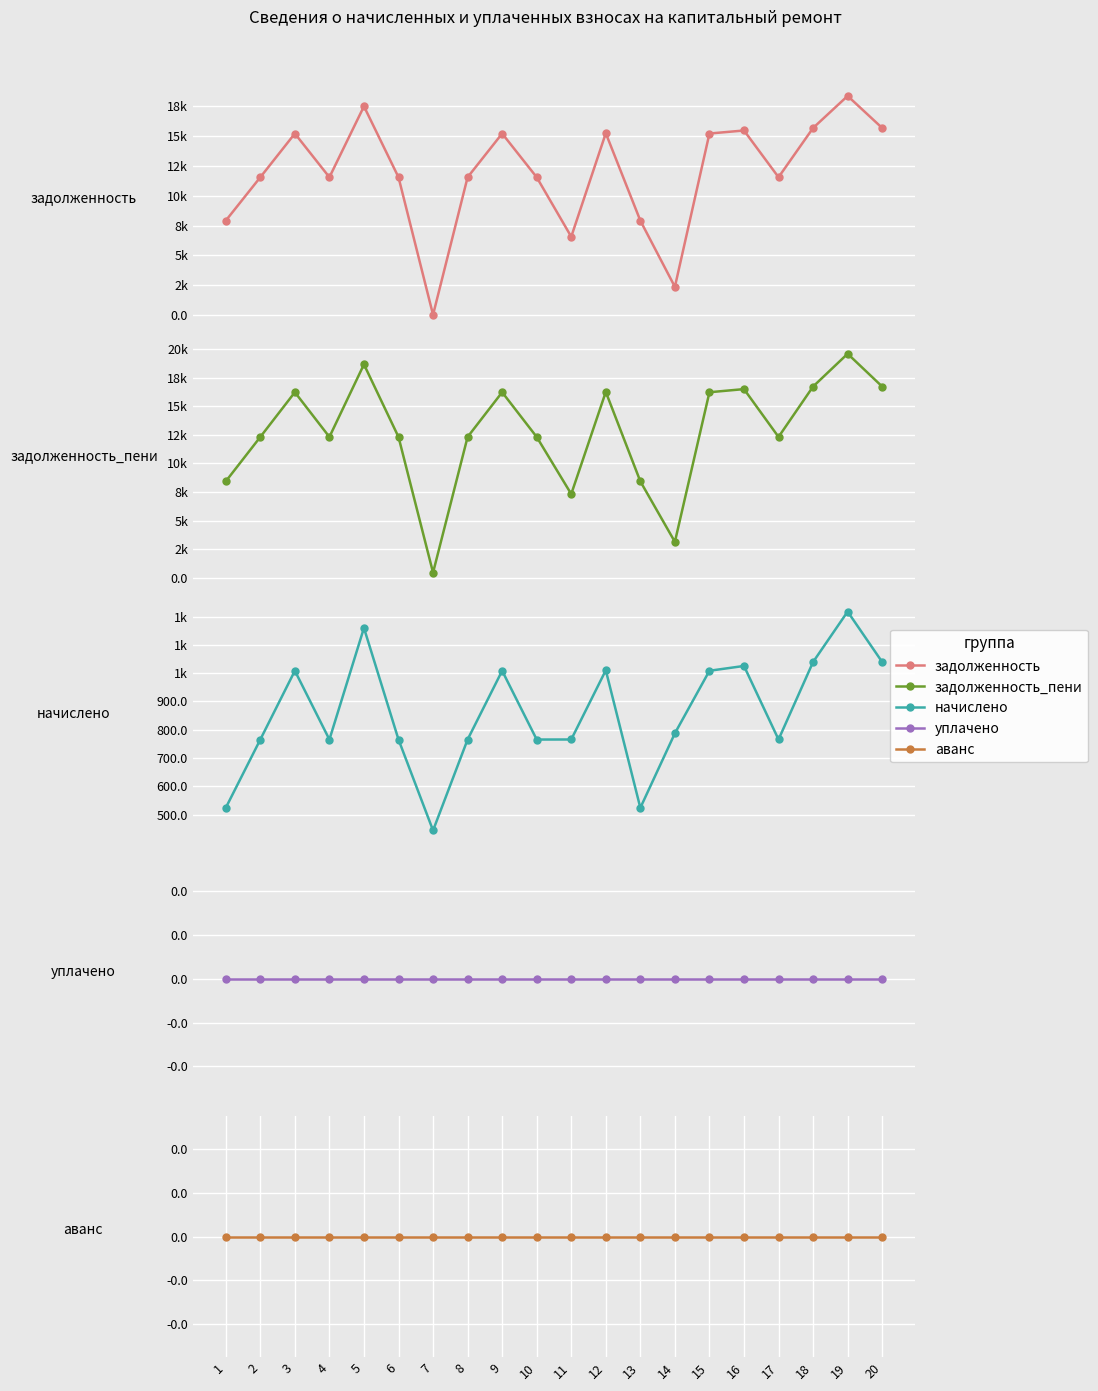

Does the chart display data point markers on the line(s)?

Yes